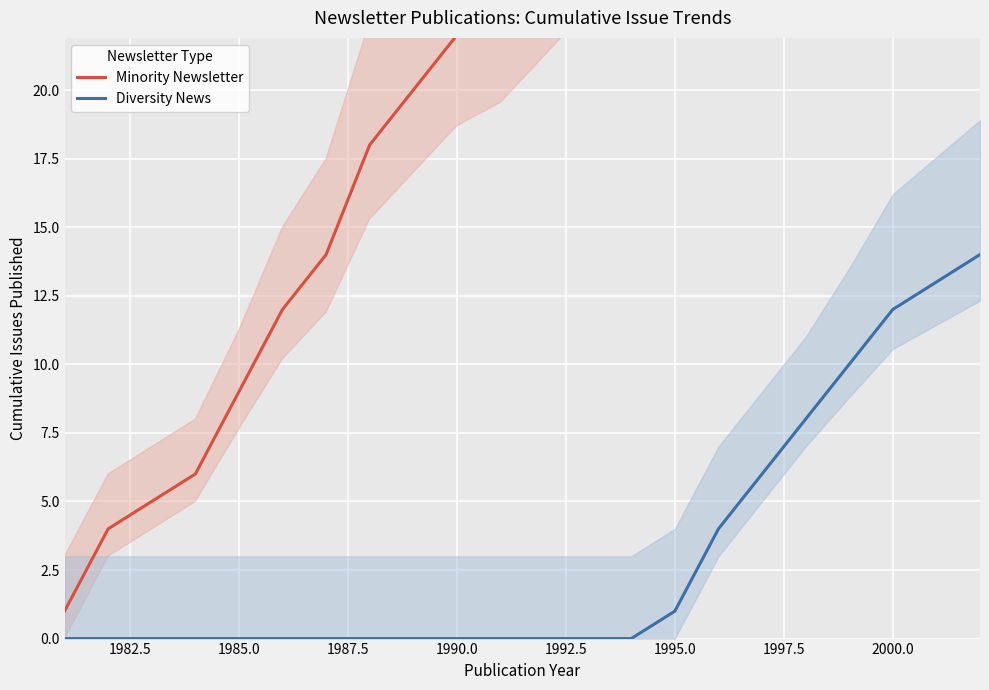

True or false: Diversity News has a value of 12 at 2000.0.

True